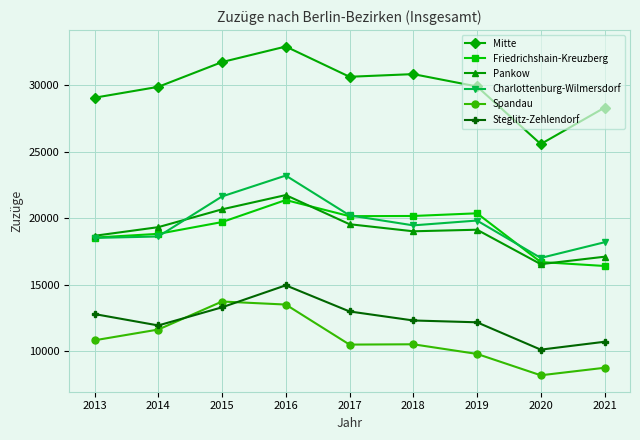

Which series has the largest total across all categories?

Mitte